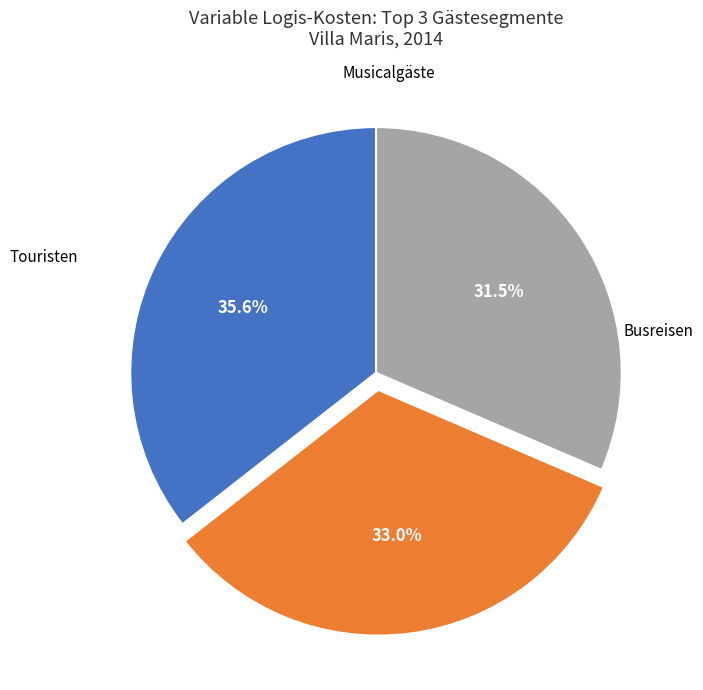

Is there a majority slice in this chart?

No